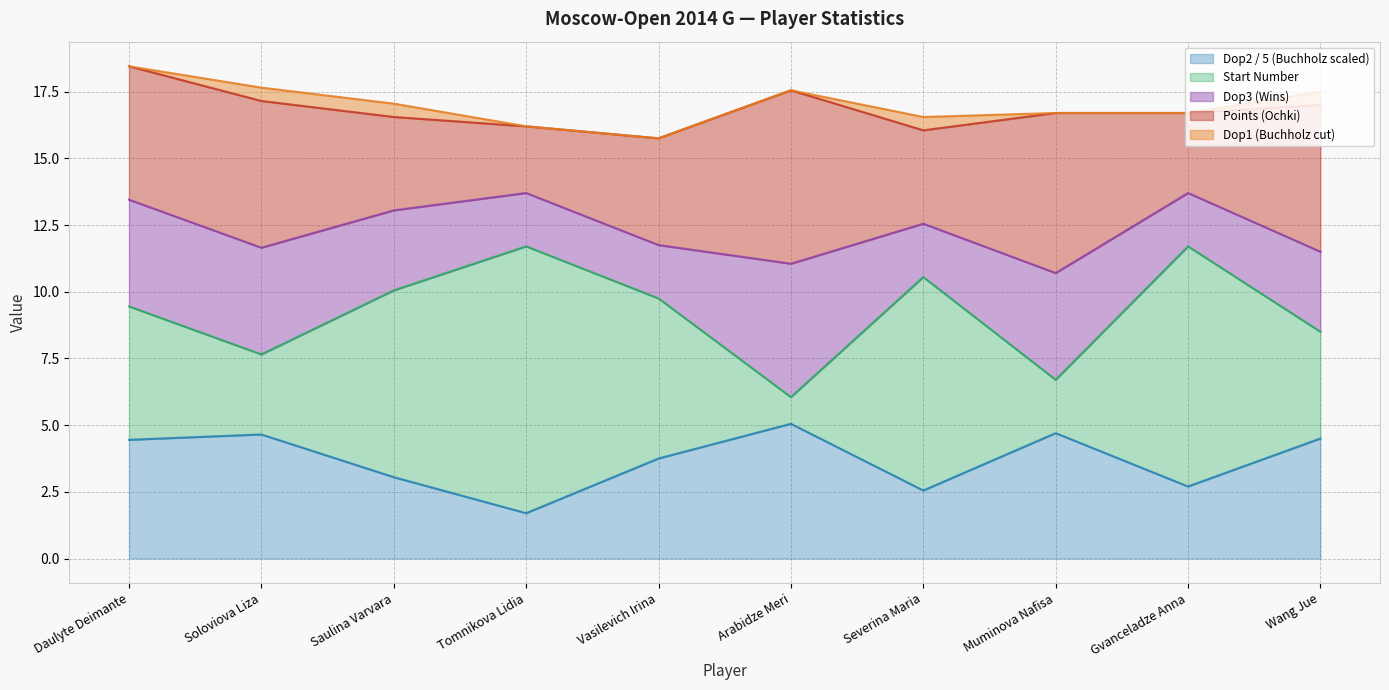

What is the lowest value of the Dop2 / 5 (Buchholz scaled) series?

1.7